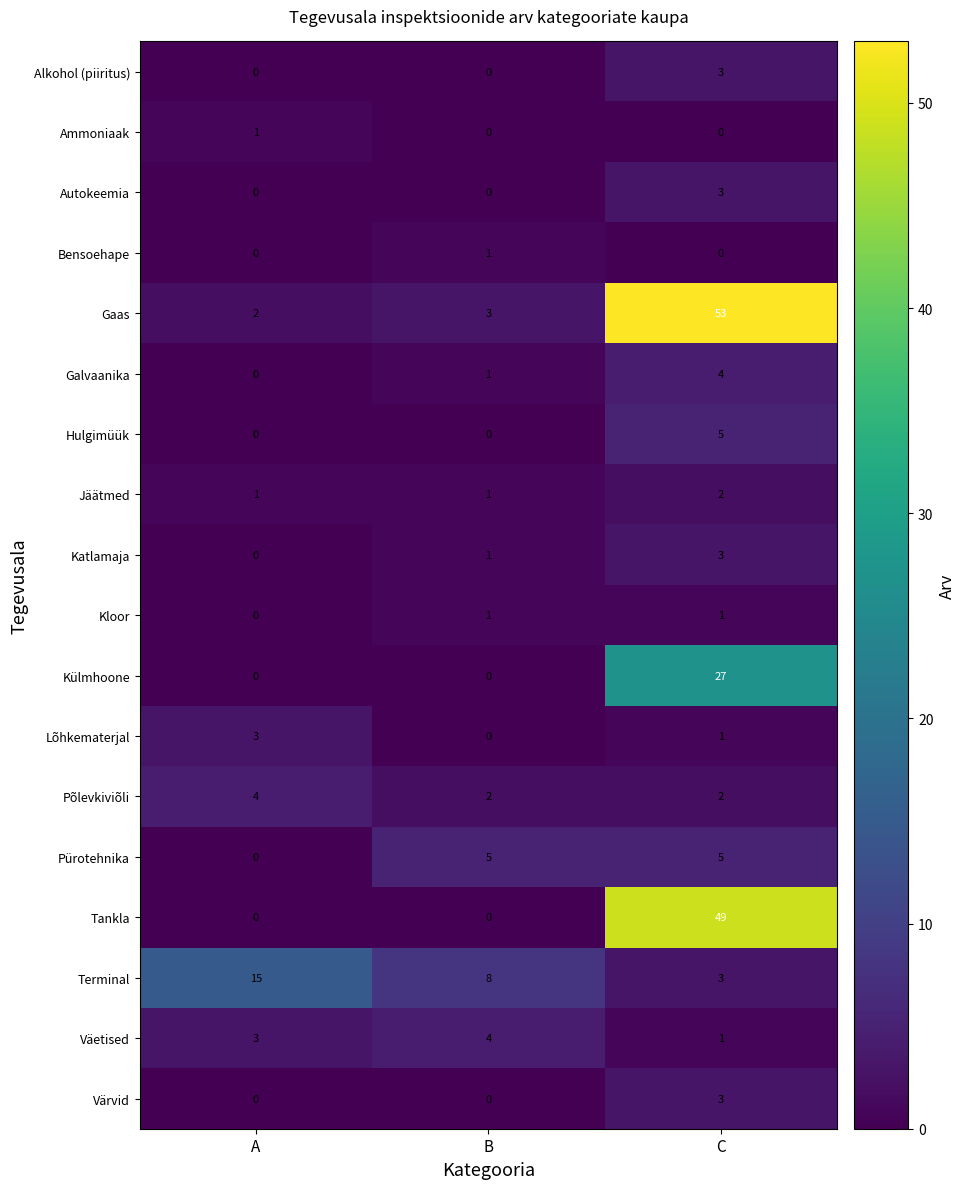

Which category has the highest value in the Põlevkiviõli series?

A